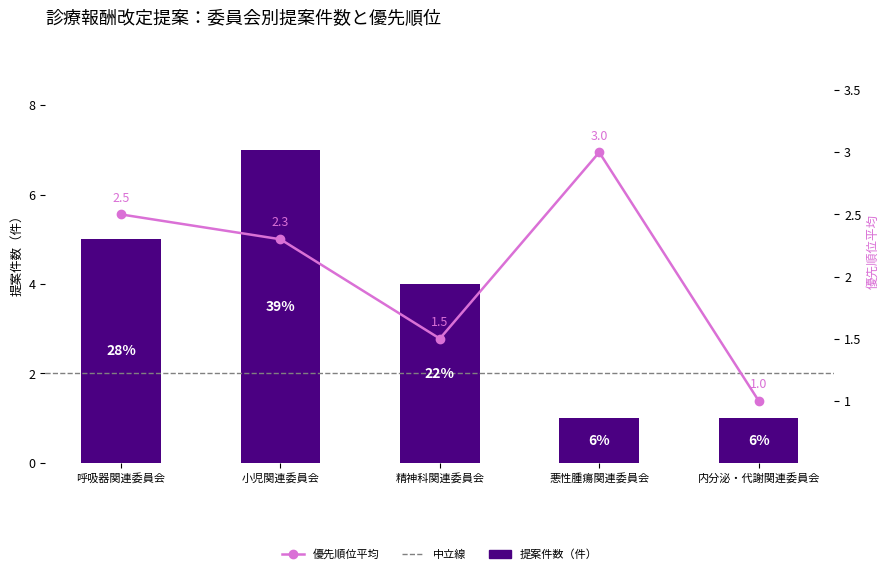

At which label does 優先順位平均 reach its peak?

悪性腫瘍関連委員会